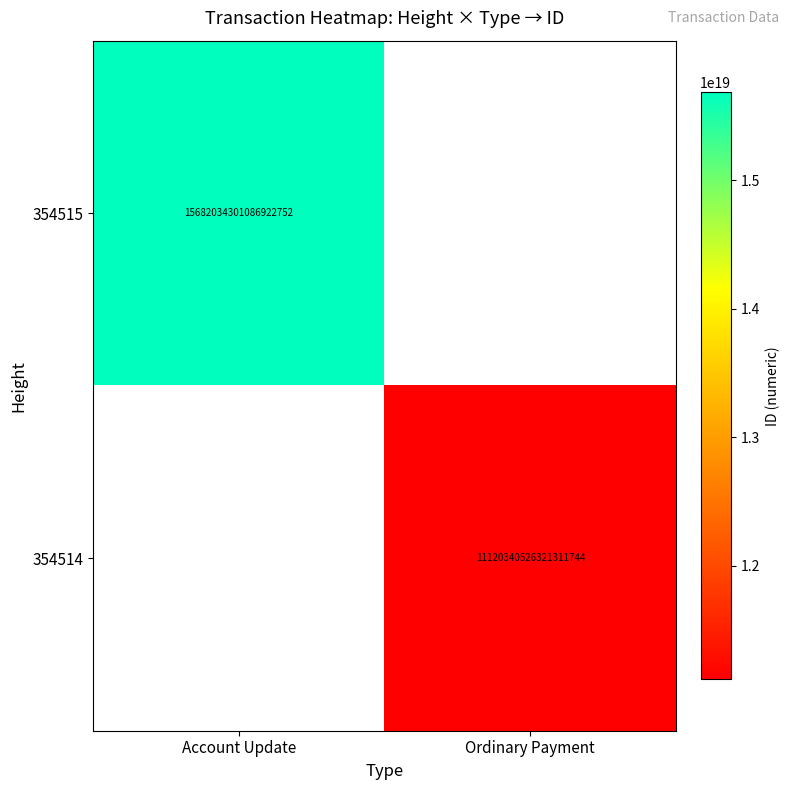

The value of 354514 at Ordinary Payment is 7705656942123843584. True or false?

False